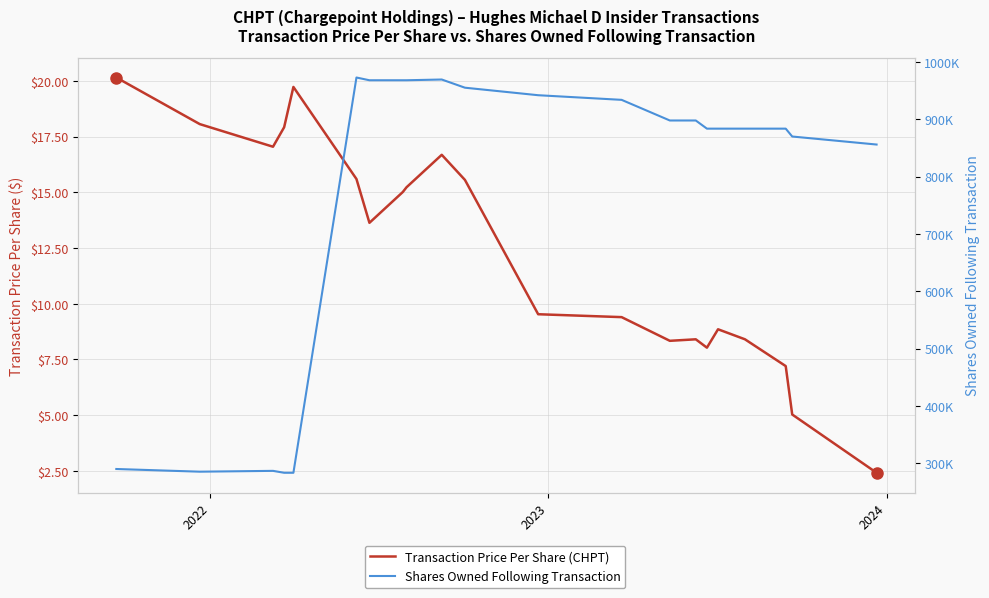

What is the average value of the Transaction Price Per Share (CHPT) series?

12.4